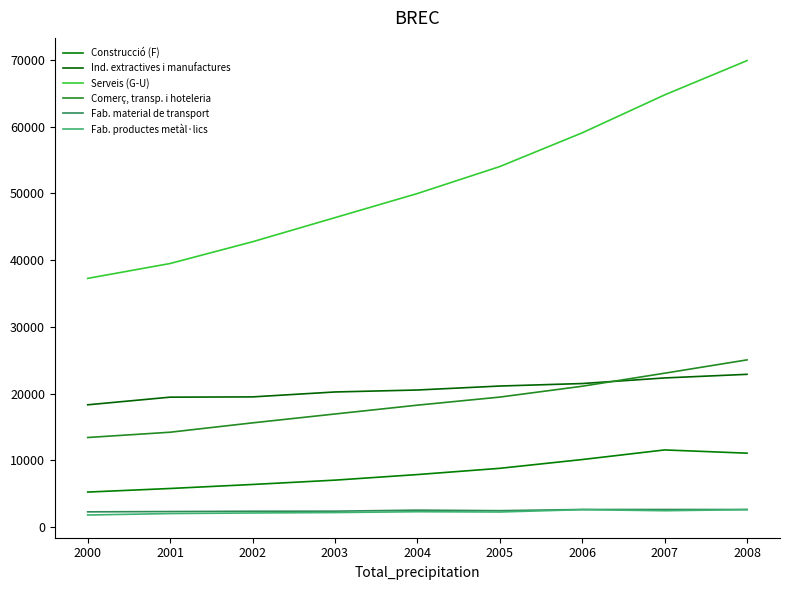

Is the value of Fab. material de transport at 2004 greater than the value of Serveis (G-U) at 2001?

No